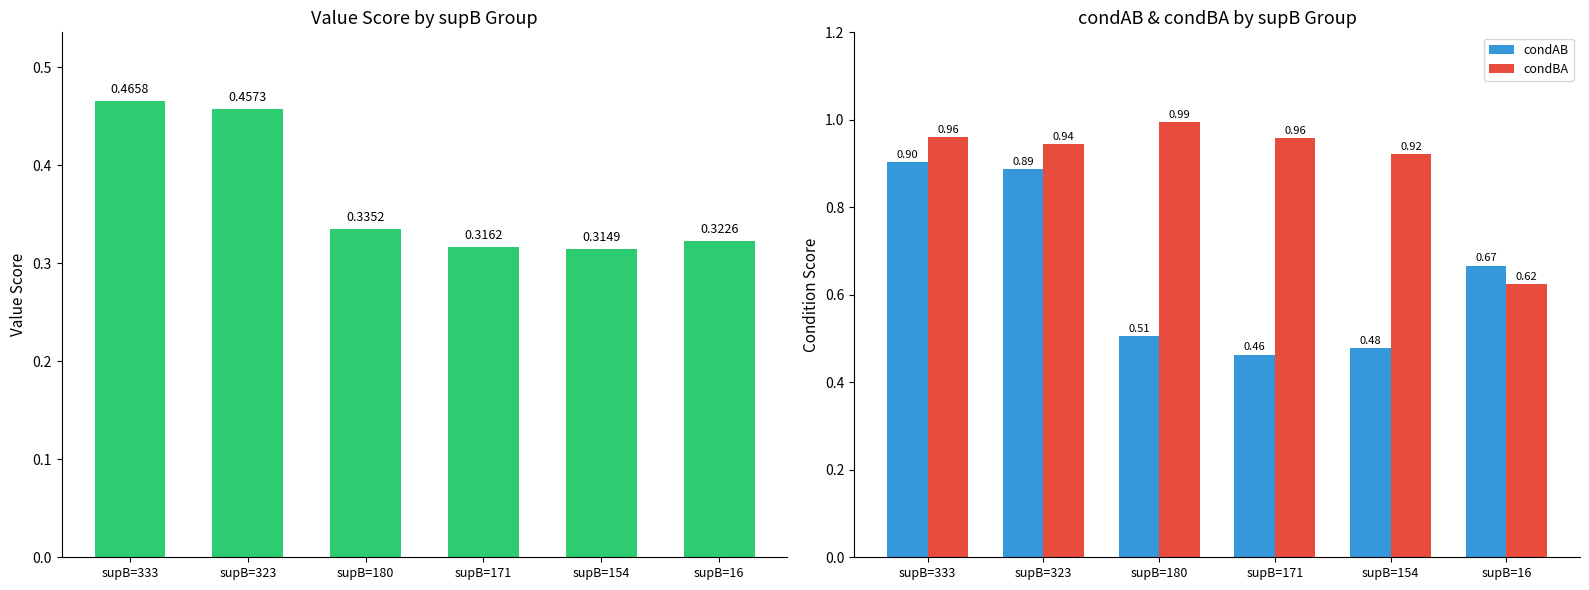

Is it true that condAB equals 0.4 at supB=16?

False